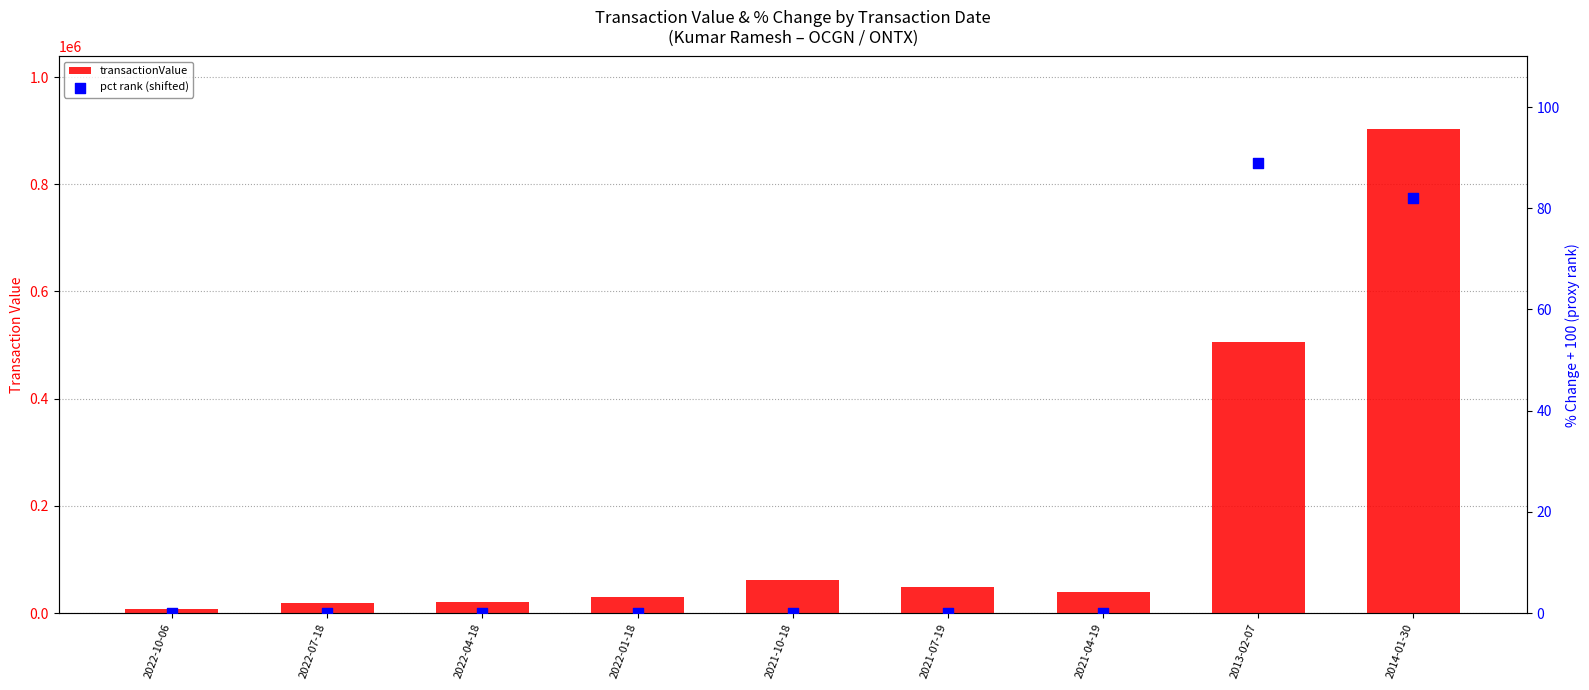

Which series has the largest Y range (max minus min)?

transactionValue